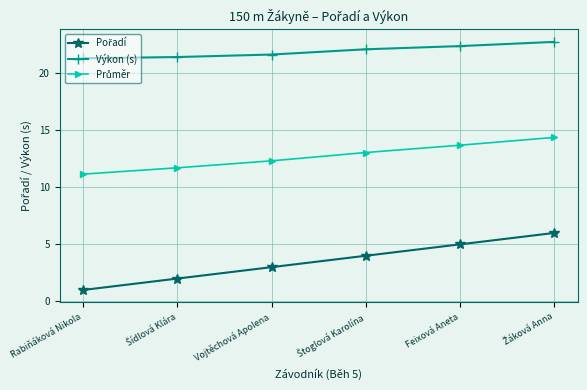

Count the number of data series in this chart.

3